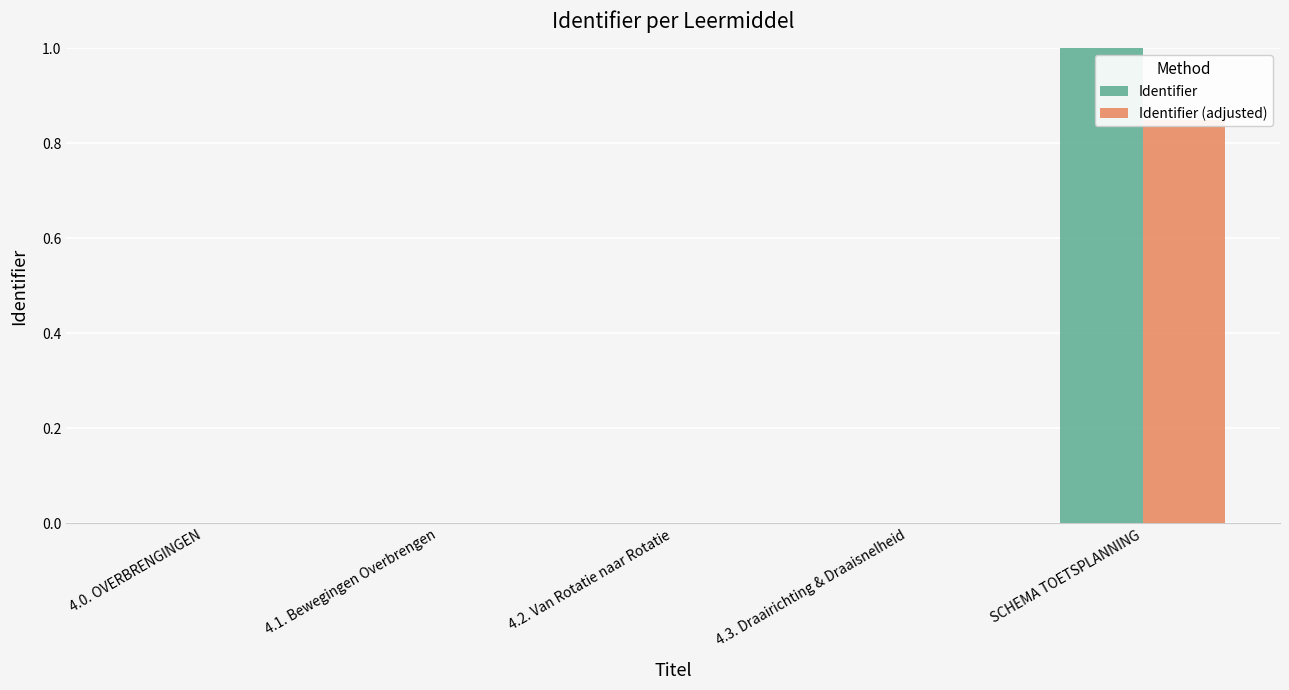

Which label corresponds to the largest value in the chart?

SCHEMA TOETSPLANNING